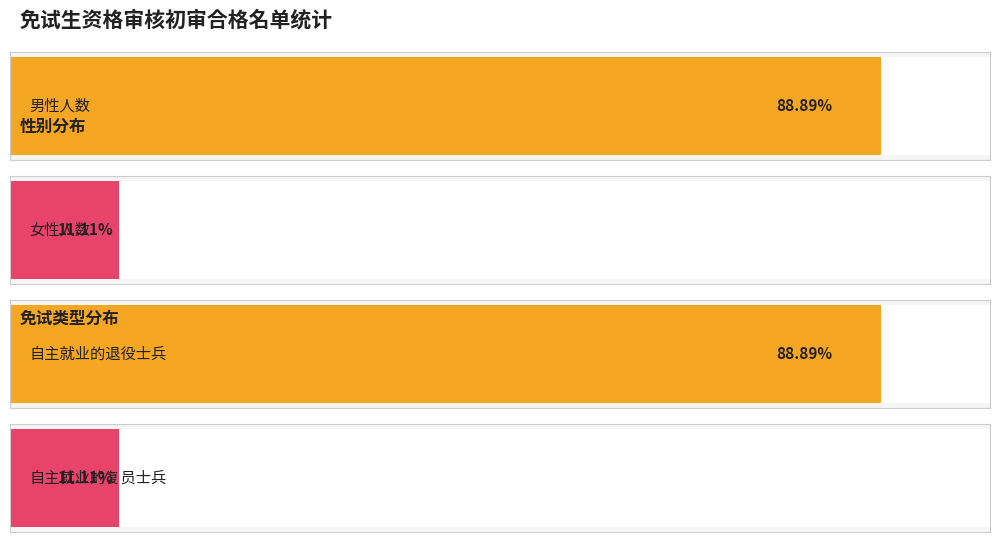

Does the chart contain any negative values?

No